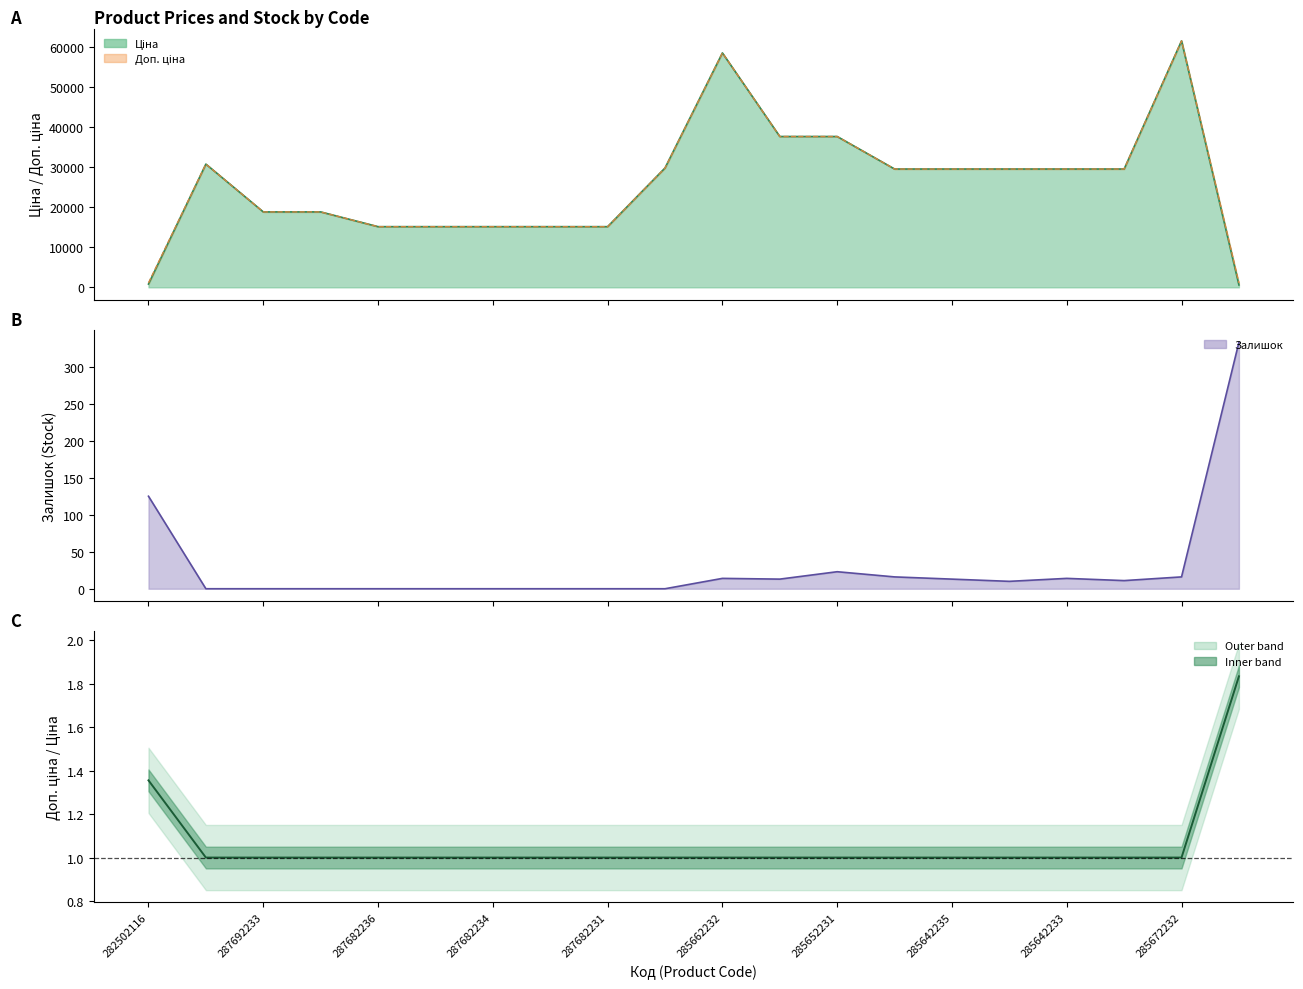

What is the minimum value shown in the chart?

1.0